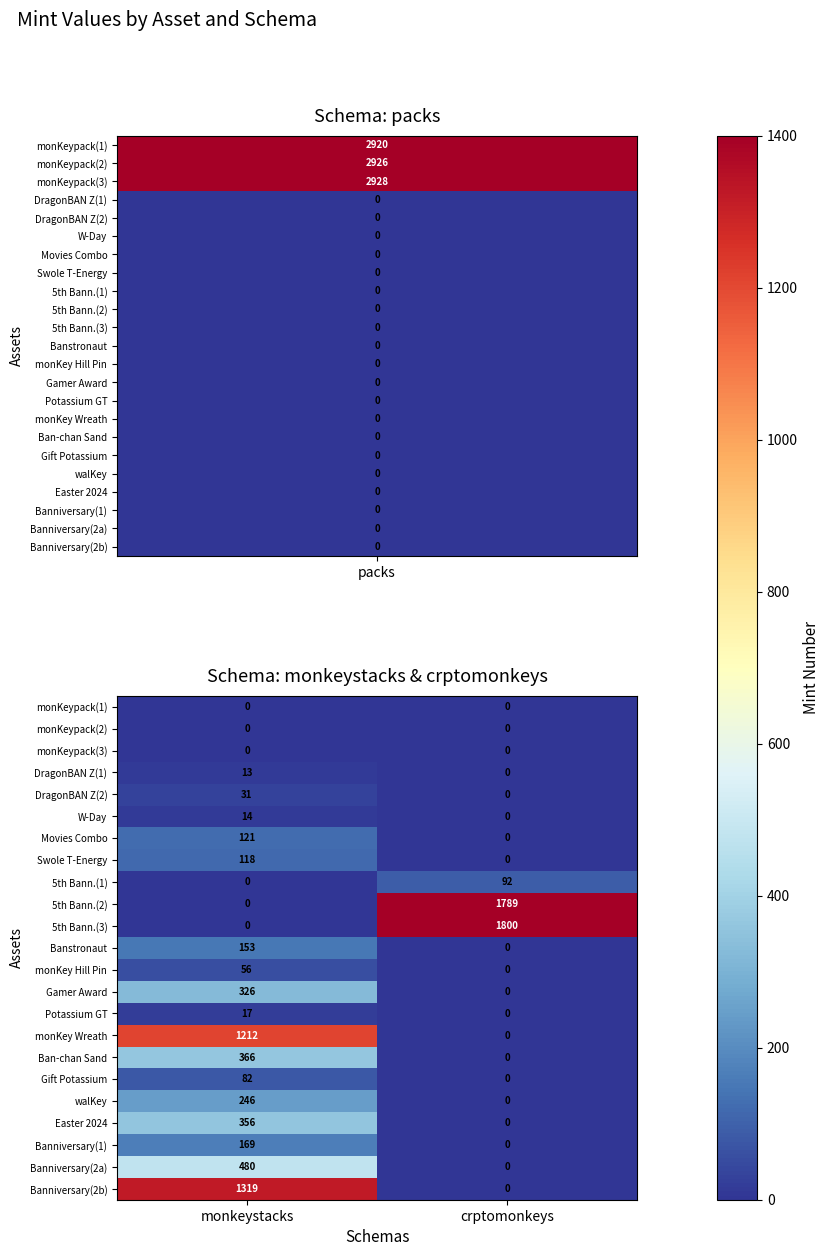

Where is Banniversary(2b) nearest to the value 659?

crptomonkeys